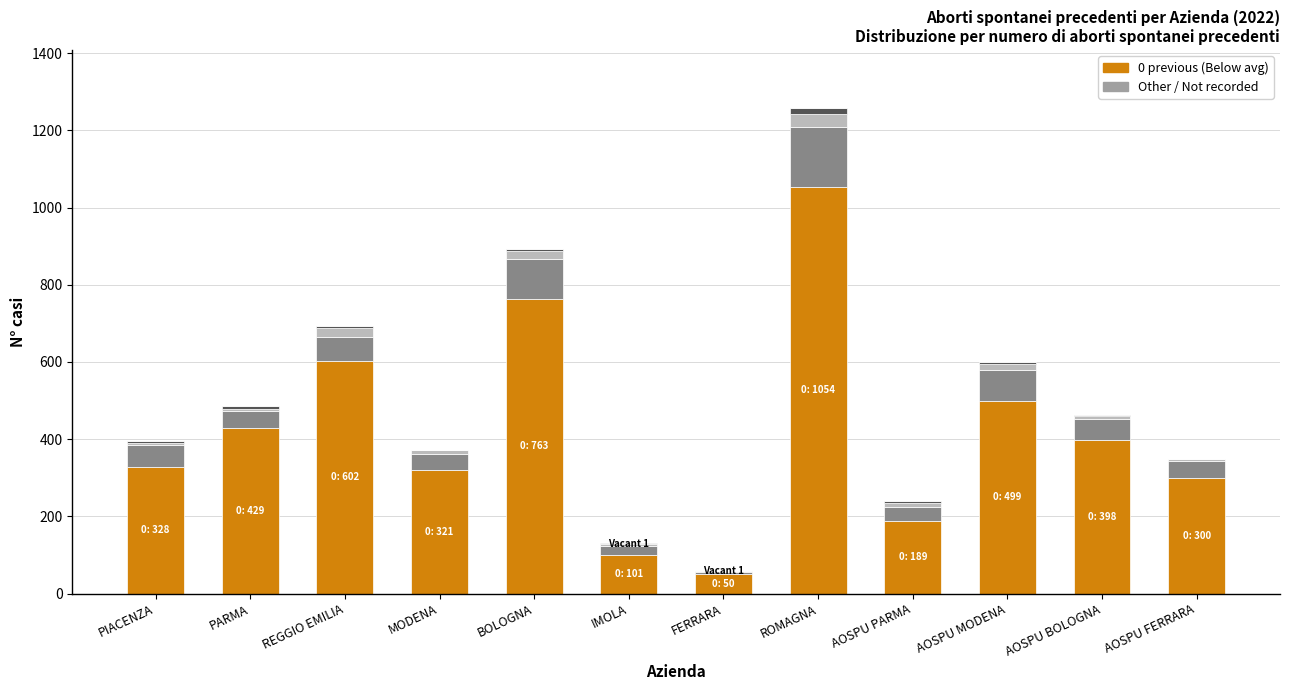

At which category is the sum across all series the highest?

ROMAGNA